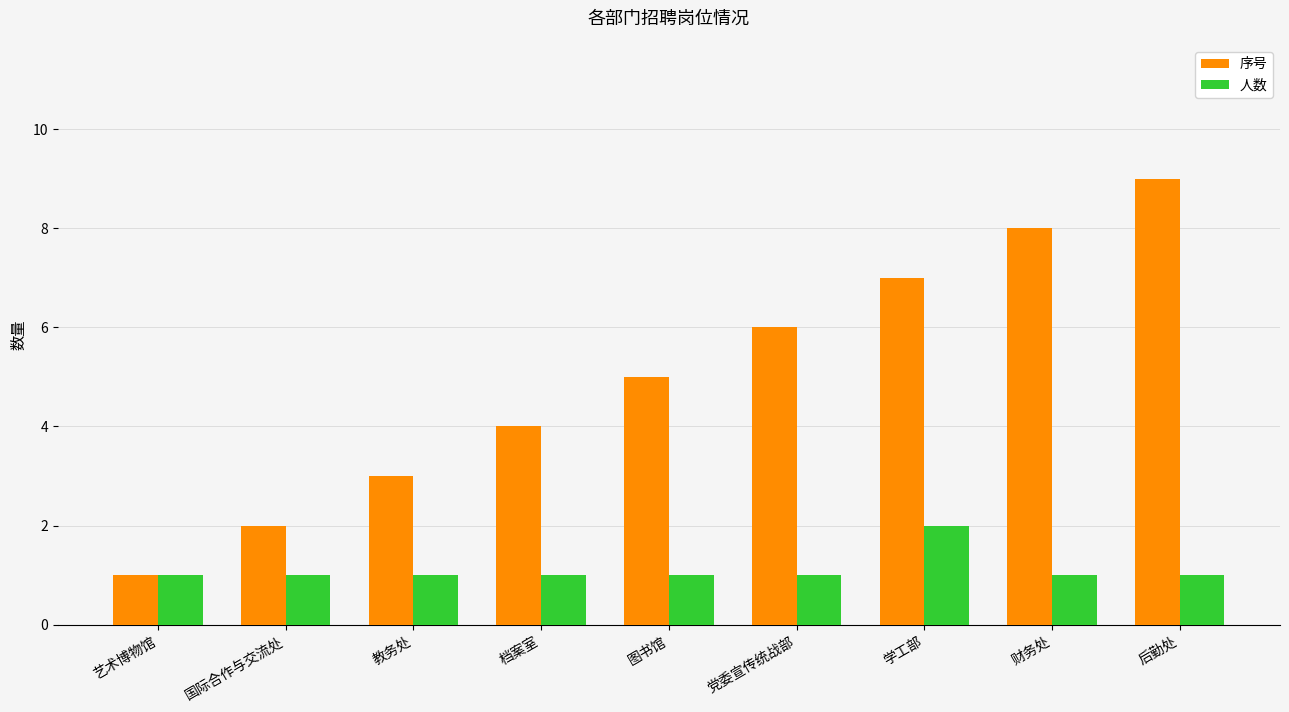

What is the label of the 9th bar from the right?

艺术博物馆